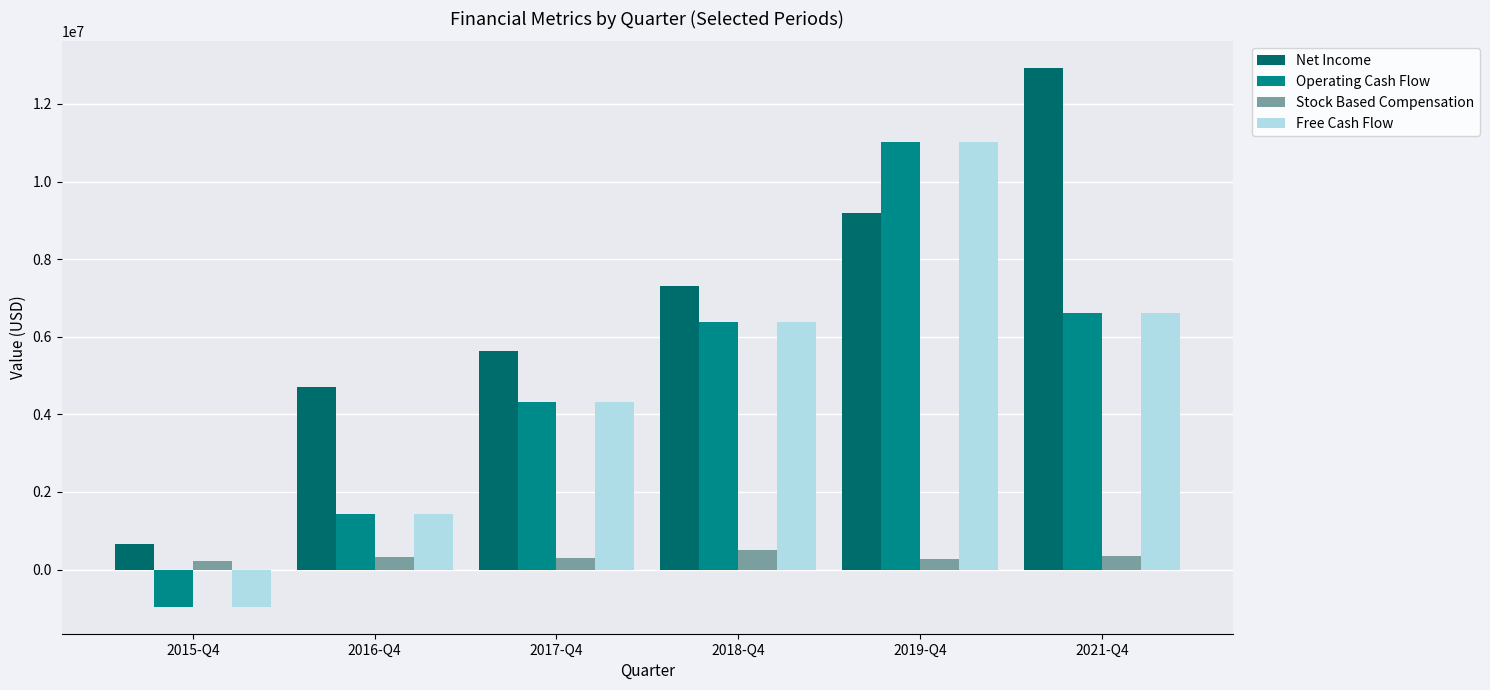

Which series has the largest total across all categories?

Net Income